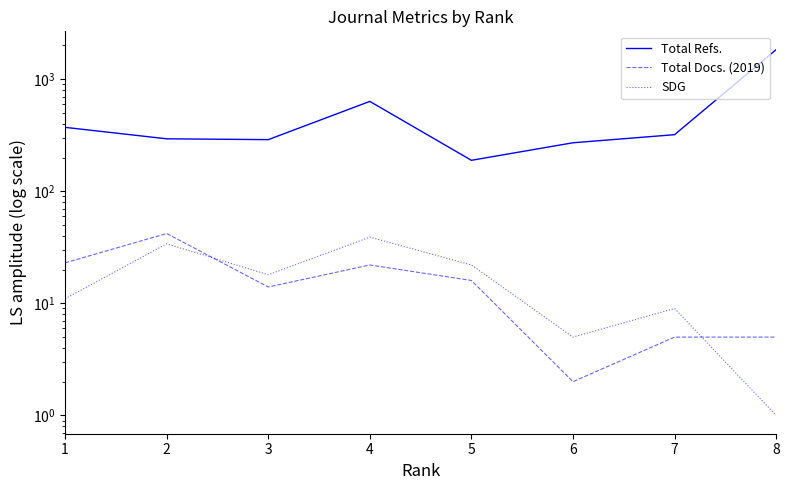

How many distinct data groups are displayed?

3